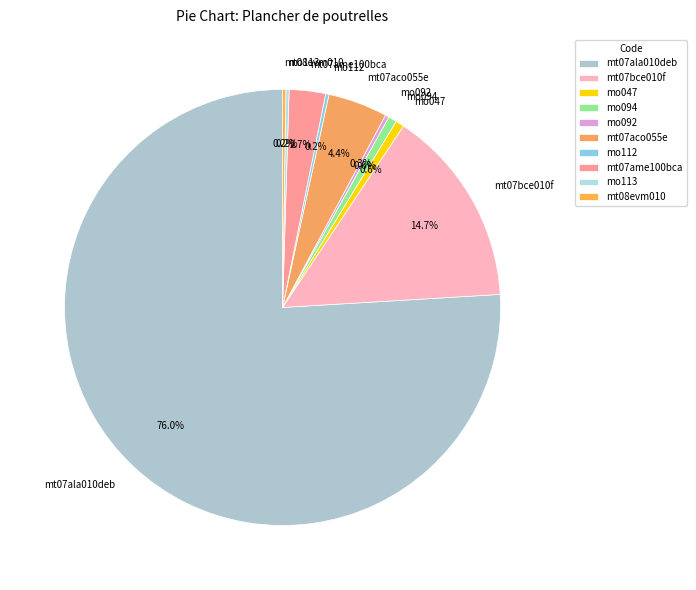

Which category has the biggest portion of the pie?

mt07ala010deb